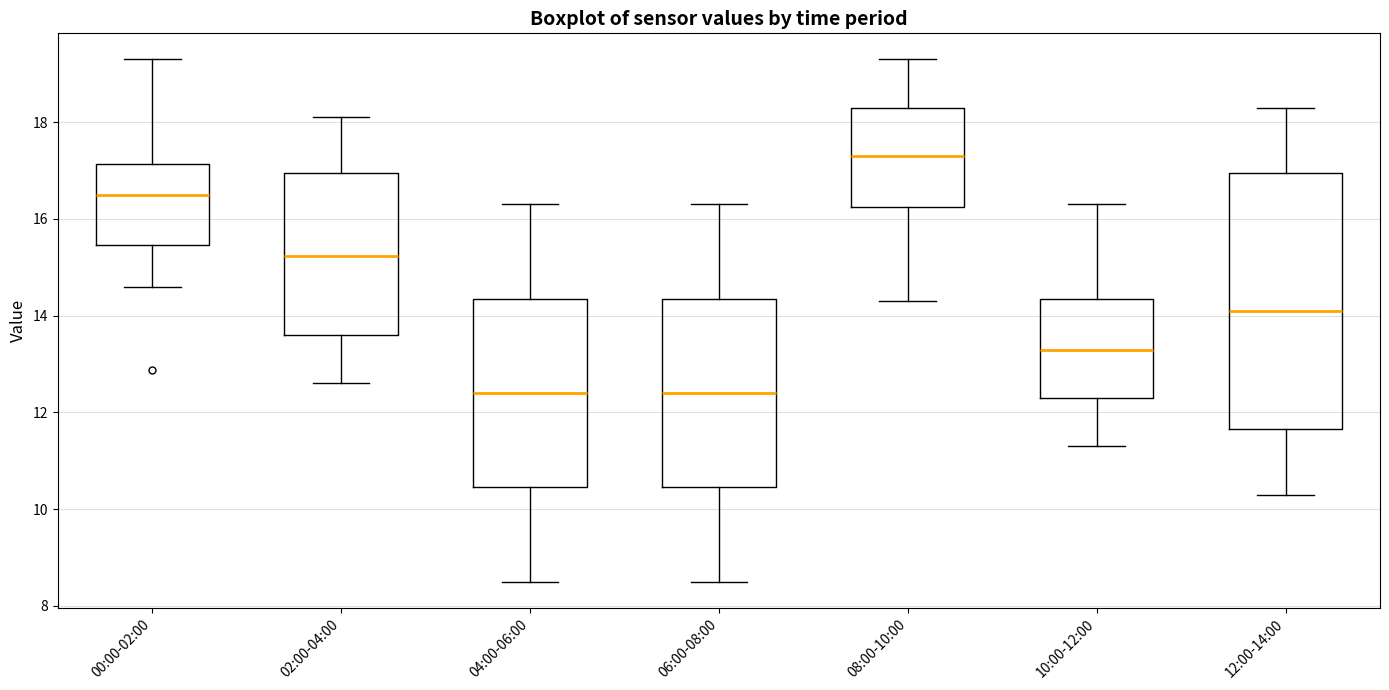

Reading left to right, read every box against the y-axis: the position of its median line, the range the box covers, and the ends of its whiskers. The values are not printed on the chart, so give them approximately, as read against the axis.

00:00-02:00: median 16.6, box 15.4 to 17.2, whiskers 14.6 to 19.4
02:00-04:00: median 15.2, box 13.6 to 17.0, whiskers 12.6 to 18.2
04:00-06:00: median 12.4, box 10.4 to 14.4, whiskers 8.6 to 16.4
06:00-08:00: median 12.4, box 10.4 to 14.4, whiskers 8.6 to 16.4
08:00-10:00: median 17.4, box 16.2 to 18.4, whiskers 14.4 to 19.4
10:00-12:00: median 13.4, box 12.4 to 14.4, whiskers 11.4 to 16.4
12:00-14:00: median 14.2, box 11.6 to 17.0, whiskers 10.4 to 18.4